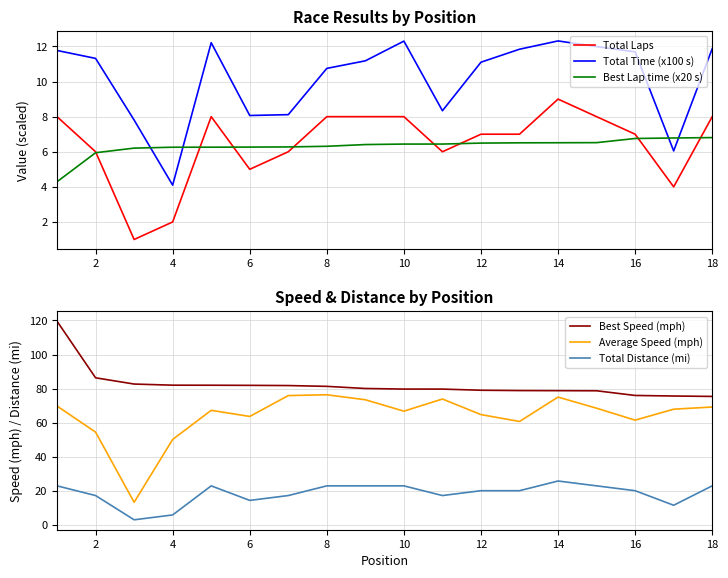

List the series in order of their peak value, lowest first.

Best Lap time (x20 s), Total Laps, Total Time (x100 s), Total Distance (mi), Average Speed (mph), Best Speed (mph)